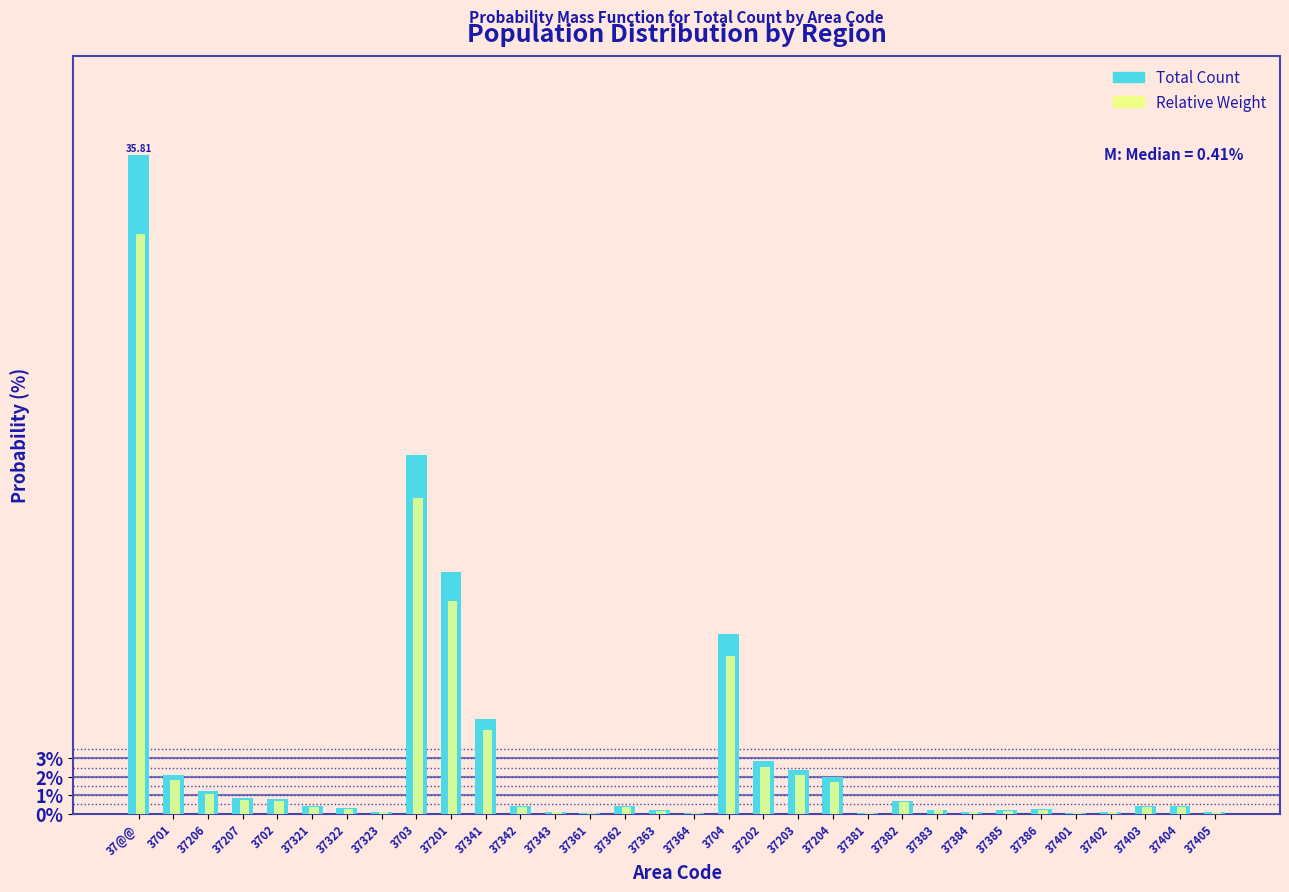

What is the sum of all Relative Weight values?

88.0